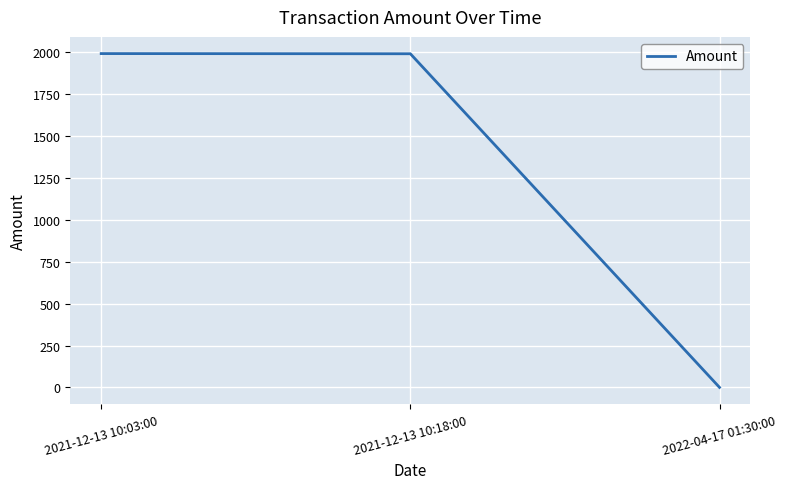

The chart shows a value of 0.0 at 2022-04-17 01:30:00. True or false?

True